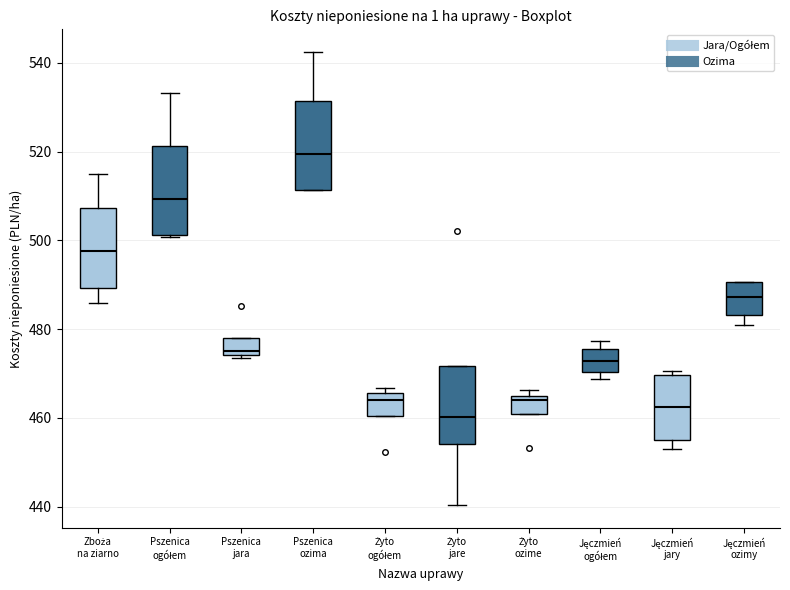

Reading left to right, transcribe this box plot: for each box, give where its median line is, the range the box spans, and where its two whiskers end, as read against the y-axis. The values are not printed on the chart, so give them approximately, as read against the axis.

Zboża na ziarno: median 498, box 490 to 508, whiskers 486 to 514
Pszenica ogółem: median 510, box 502 to 522, whiskers 500 to 534
Pszenica jara: median 474 (just above the box's lower edge), box 474 to 478, whiskers 474 (just below the box's lower edge) to 478
Pszenica ozima: median 520, box 512 to 532, whiskers 512 to 542
Żyto ogółem: median 464, box 460 to 466, whiskers 460 to 466 (just above the box's upper edge)
Żyto jare: median 460, box 454 to 472, whiskers 440 to 472
Żyto ozime: median 464, box 460 to 466, whiskers 460 to 466 (just above the box's upper edge)
Jęczmień ogółem: median 472, box 470 to 476, whiskers 468 to 478
Jęczmień jary: median 462, box 456 to 470, whiskers 452 to 470 (just above the box's upper edge)
Jęczmień ozimy: median 488, box 484 to 490, whiskers 480 to 490